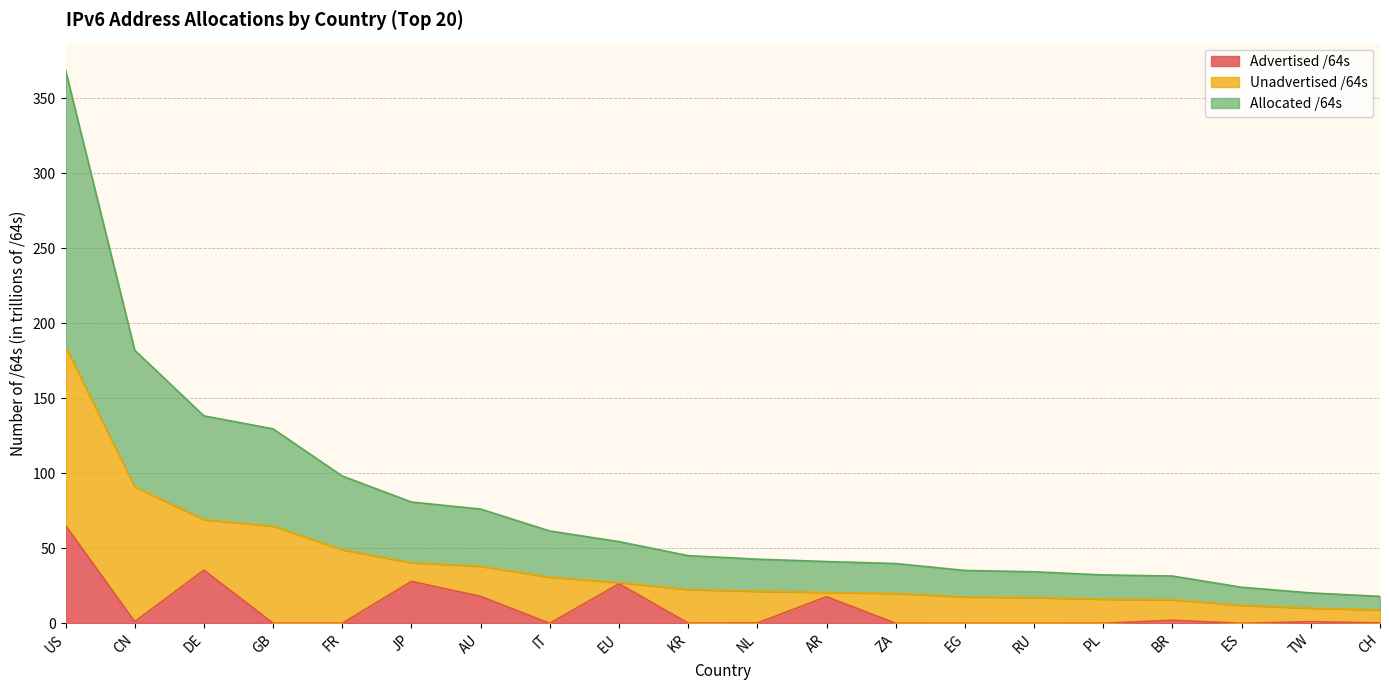

The Allocated /64s series shows 111.8 at US. True or false?

False